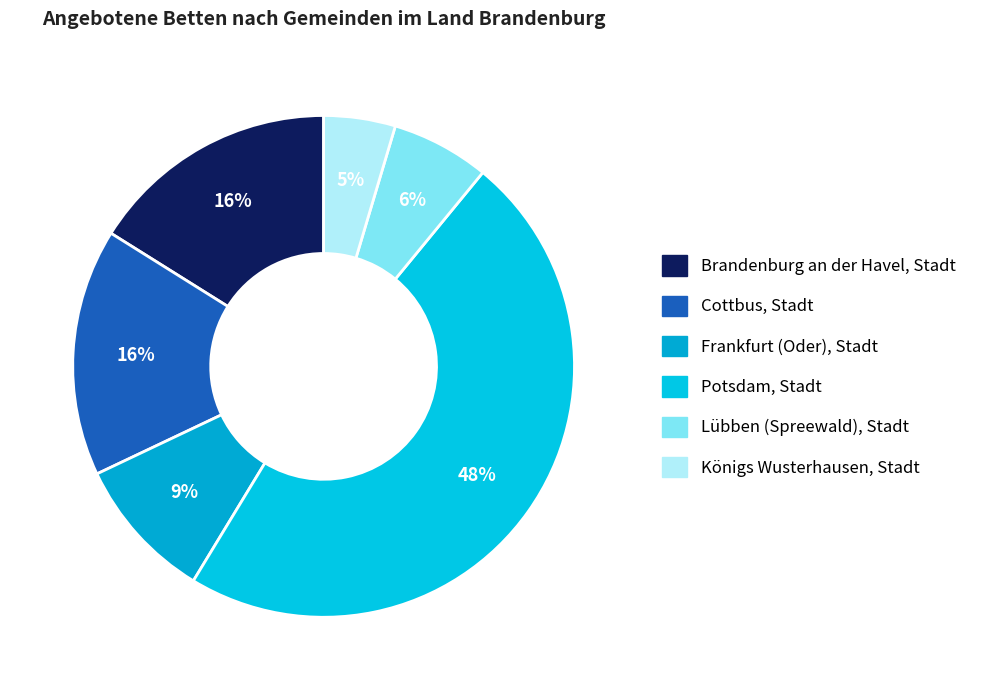

What is the smallest slice in the pie chart?

Königs Wusterhausen, Stadt